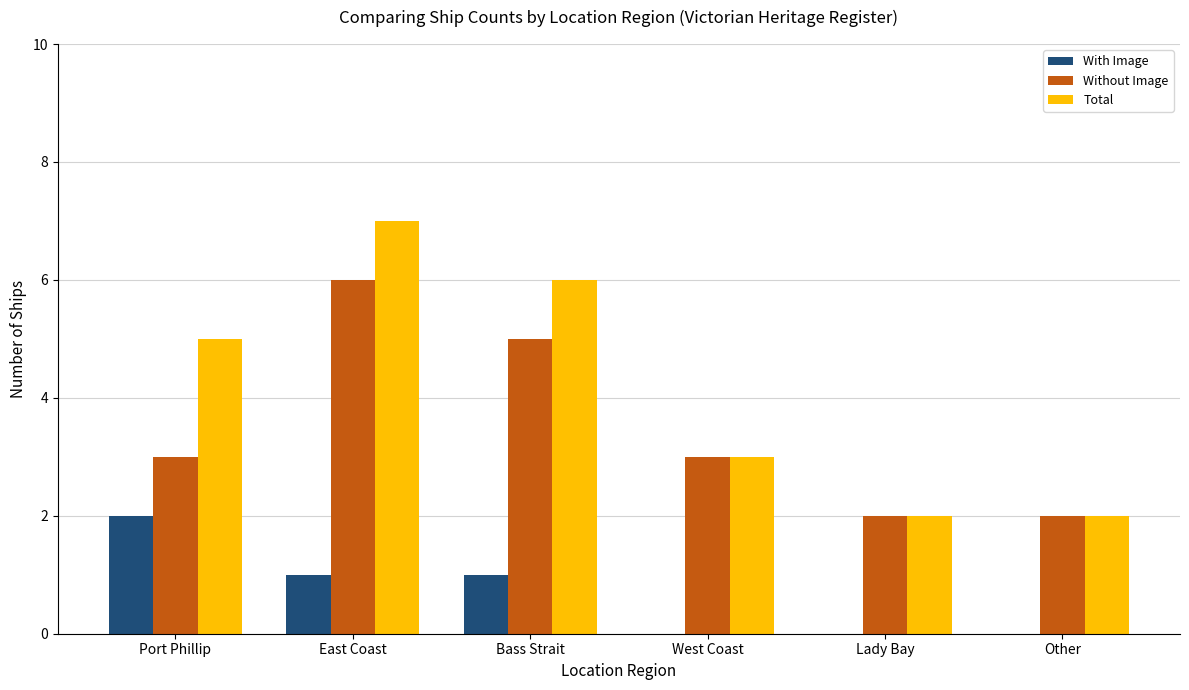

At which category is the sum across all series the highest?

East Coast